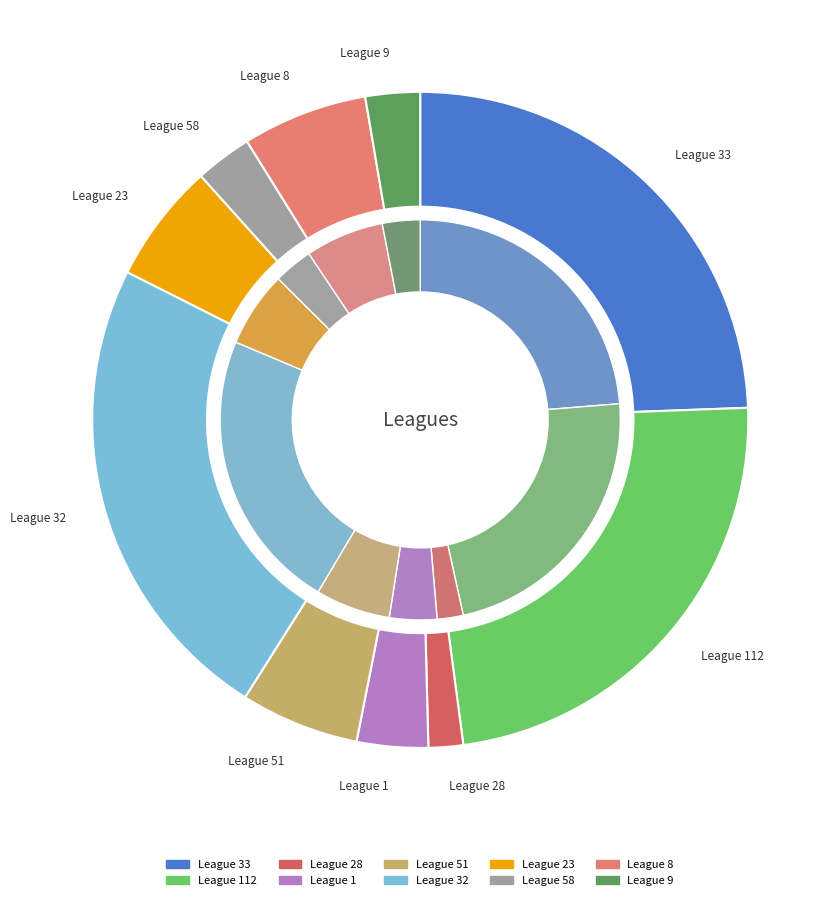

How many segments does this pie chart have?

10